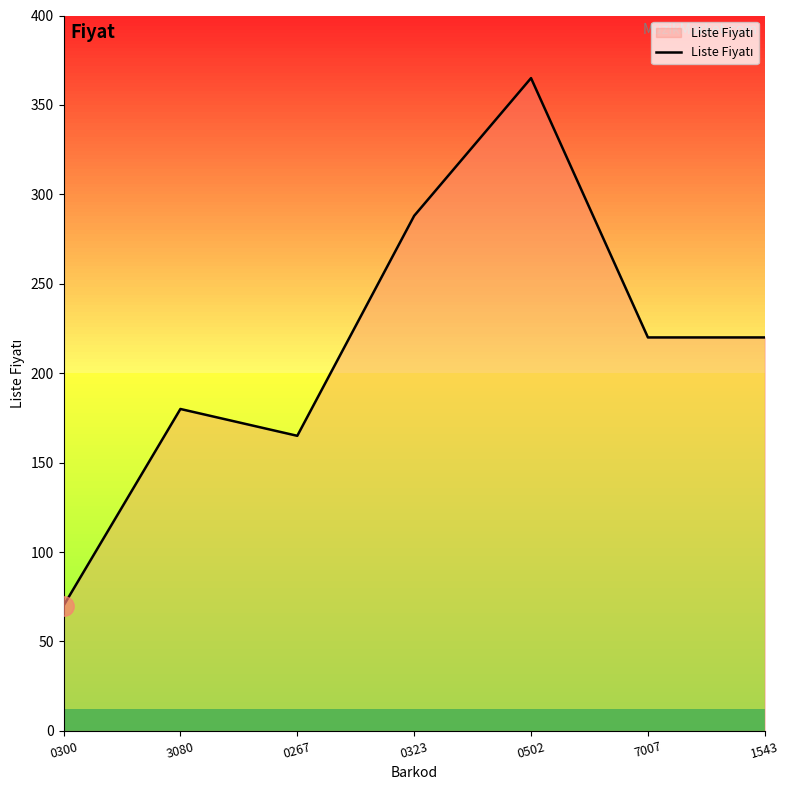

Reading right to left, transcribe all the data shown in this chart.

220	220	365	288	165	180	70